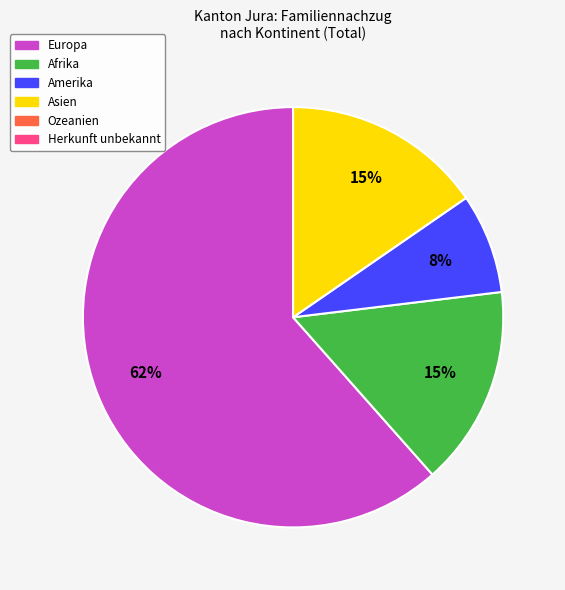

Is there a majority slice in this chart?

Yes